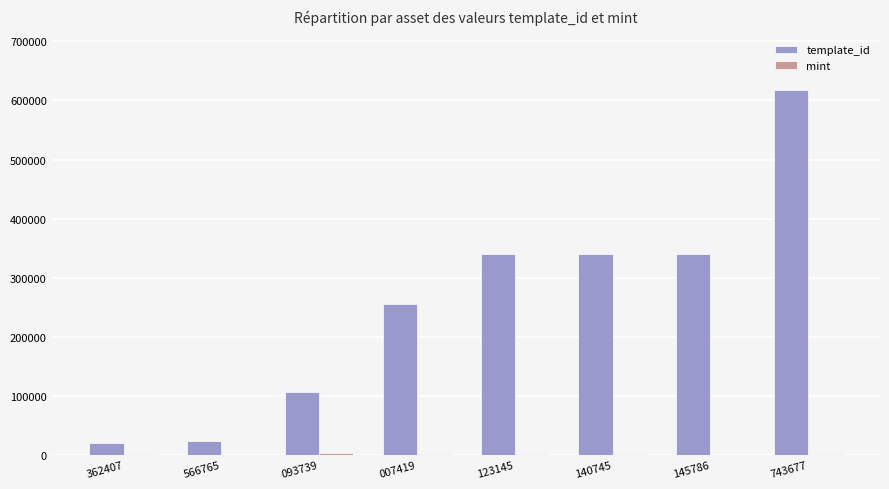

Which series has the largest total across all categories?

template_id